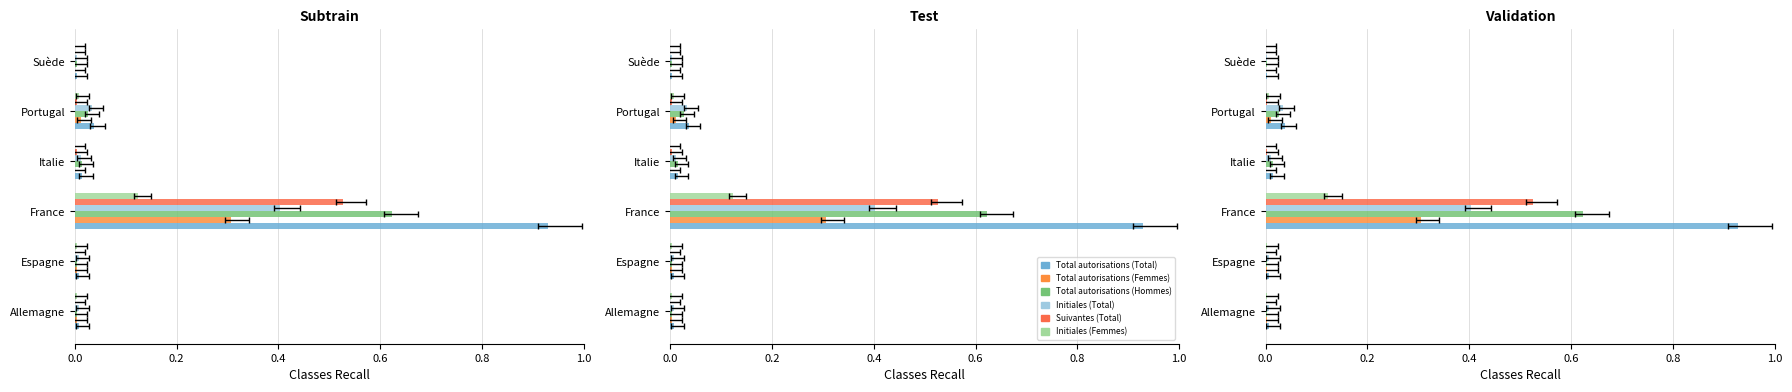

Reading left to right, transcribe all the data shown in this chart.

Total autorisations (Total): 0.0	0.0	0.9	0.0	0.0	0.0
Total autorisations (Femmes): 0.0	0.0	0.3	0.0	0.0	0.0
Total autorisations (Hommes): 0.0	0.0	0.6	0.0	0.0	0.0
Initiales (Total): 0.0	0.0	0.4	0.0	0.0	0.0
Suivantes (Total): 0.0	0.0	0.5	0.0	0.0	0.0
Initiales (Femmes): 0.0	0.0	0.1	0.0	0.0	0.0